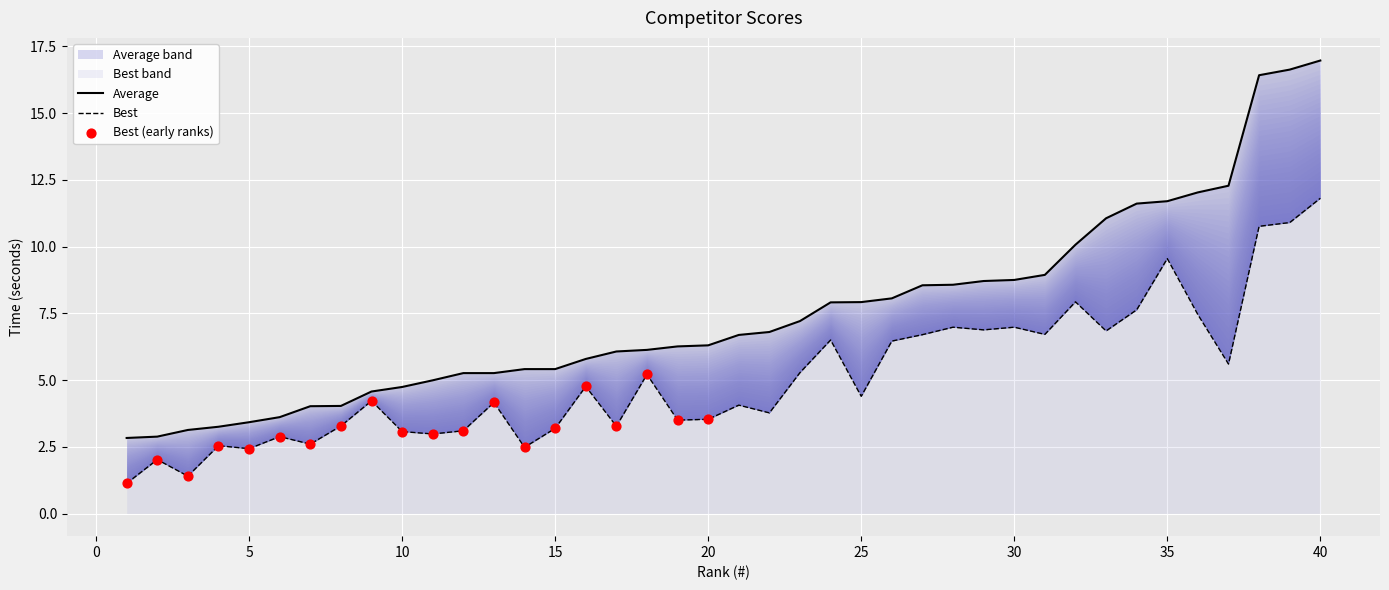

Which series has the largest Y range (max minus min)?

Average